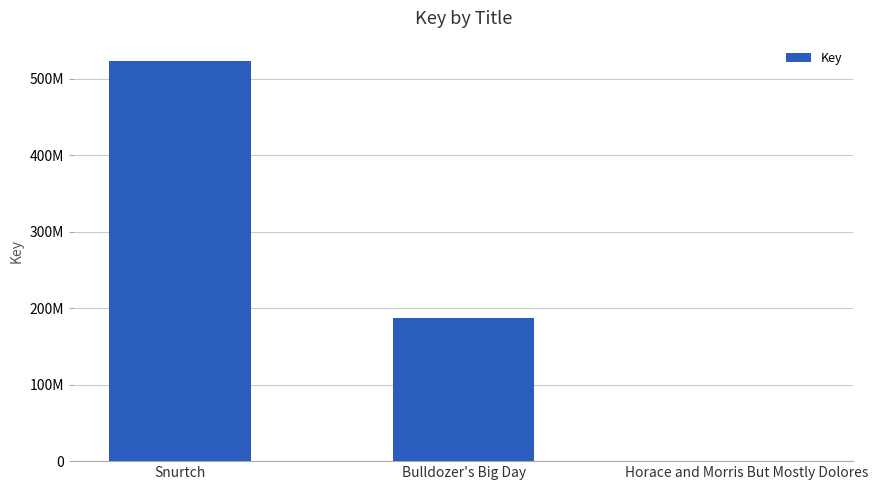

Which has a higher value, Bulldozer's Big Day or Horace and Morris But Mostly Dolores?

Bulldozer's Big Day